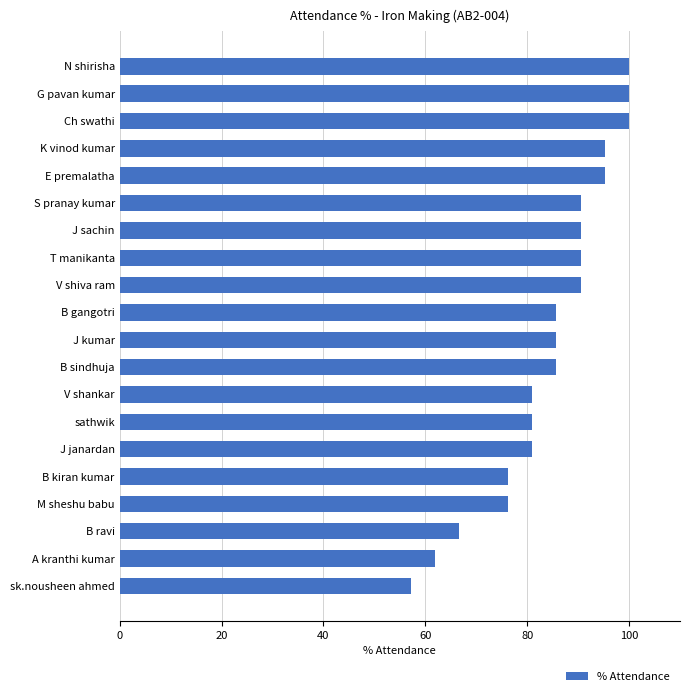

The chart shows a value of 101.6 at A kranthi kumar. True or false?

False